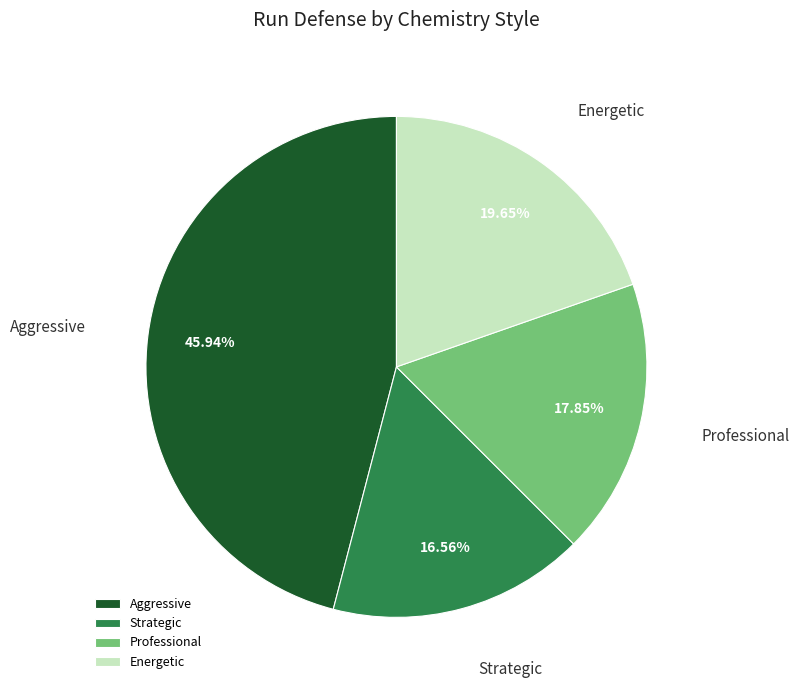

Which slice is the smallest?

Strategic